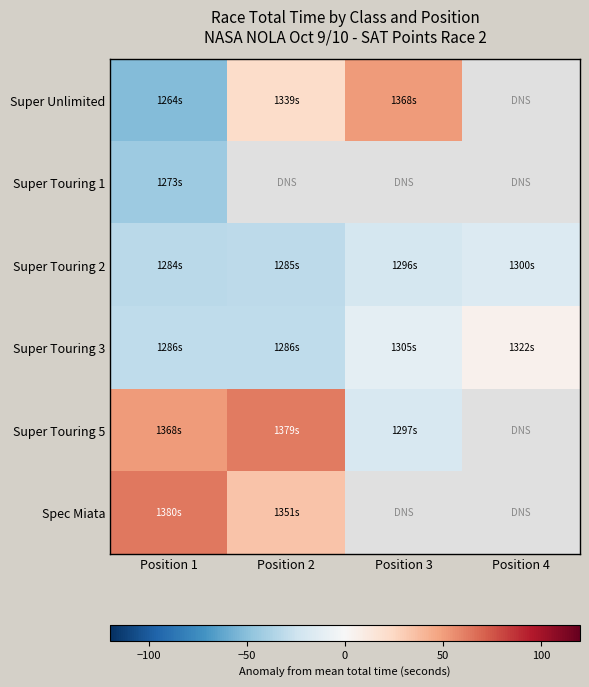

Which label corresponds to the smallest value in the chart?

Position 1